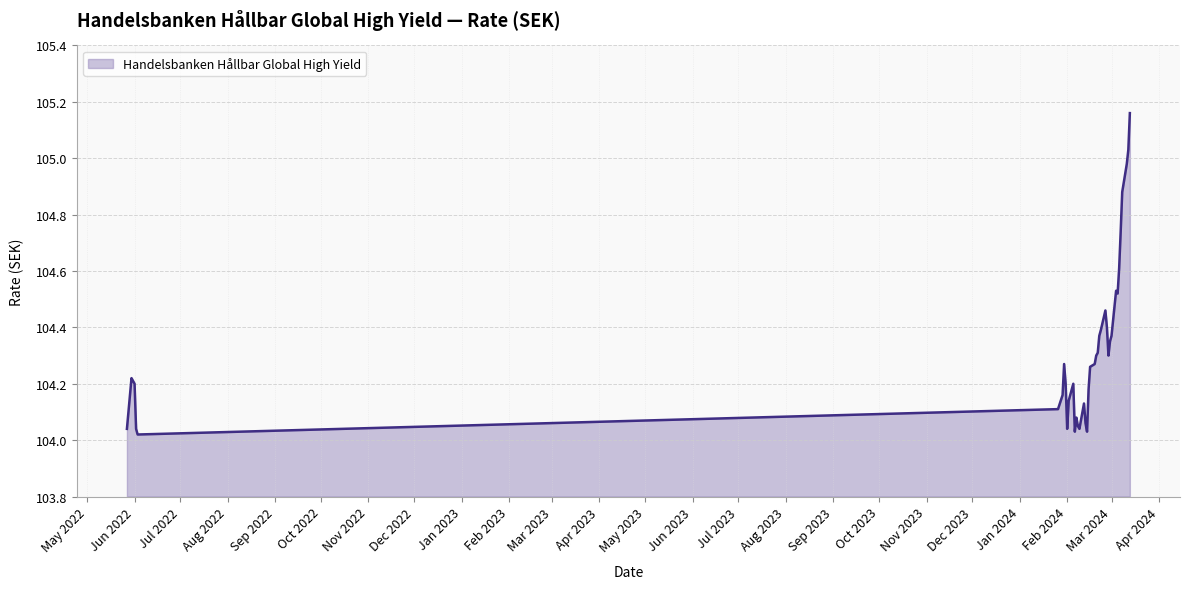

What is the difference between the maximum and minimum values?

1.1